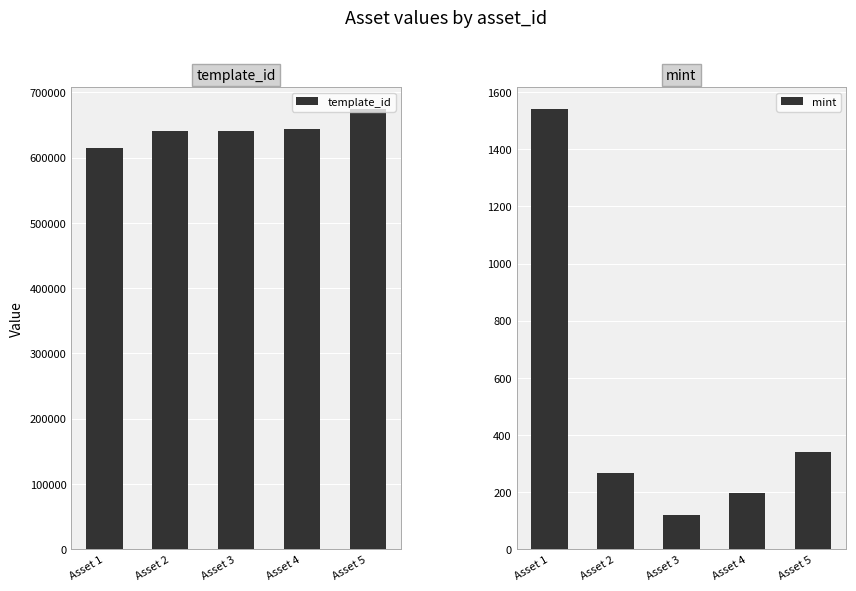

Which series has the widest spread of values?

template_id